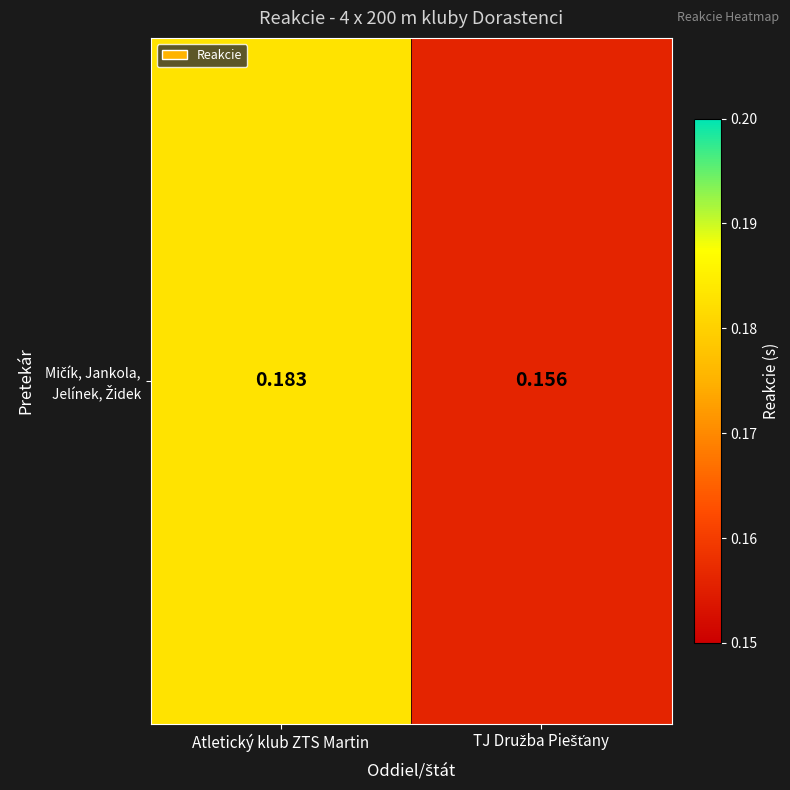

The chart shows a value of 0.2 at TJ Družba Piešťany. True or false?

True